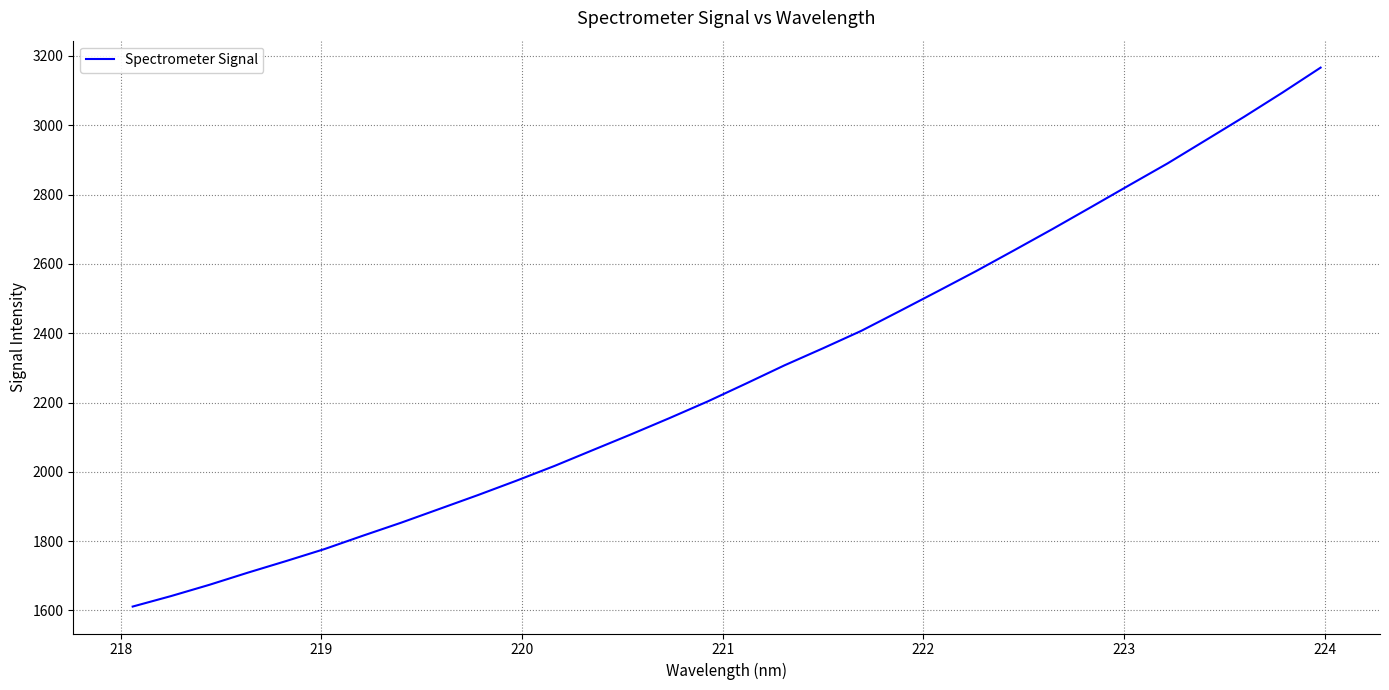

What is the greatest value displayed?

3166.2